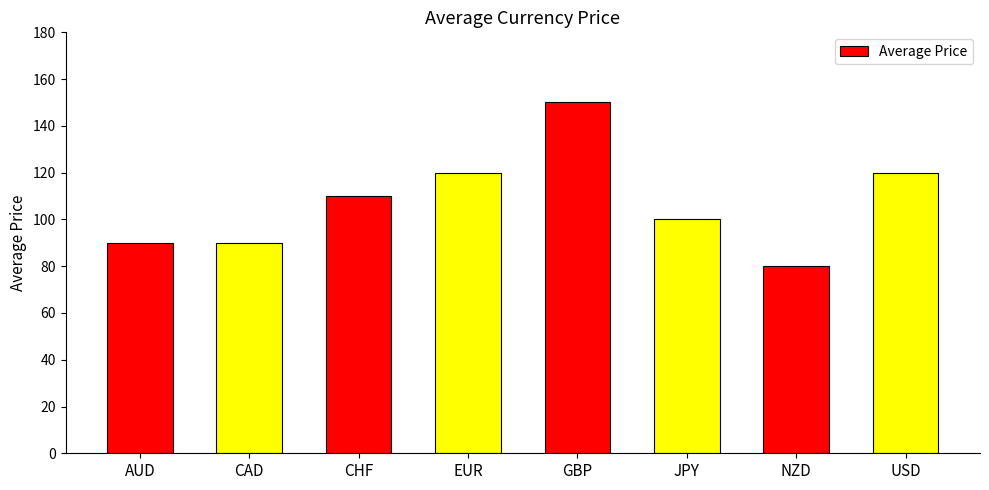

Reading left to right, extract all data points from this chart.

AUD=90	CAD=90	CHF=110	EUR=120	GBP=150	JPY=100	NZD=80	USD=120